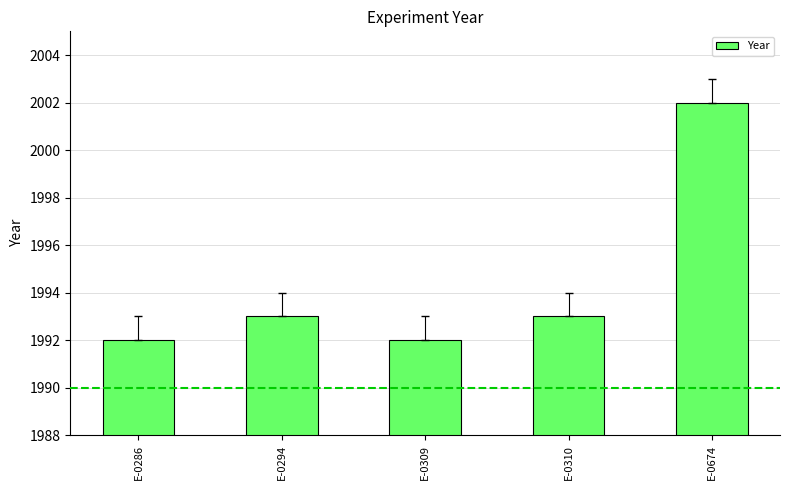

What is the smallest value displayed?

1992